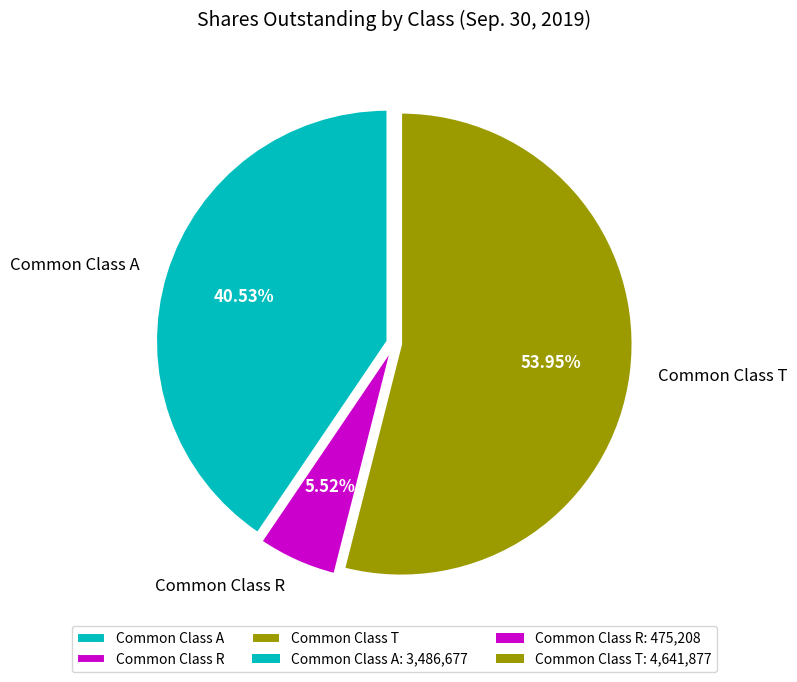

Does Common Class T represent more than half of the total?

Yes